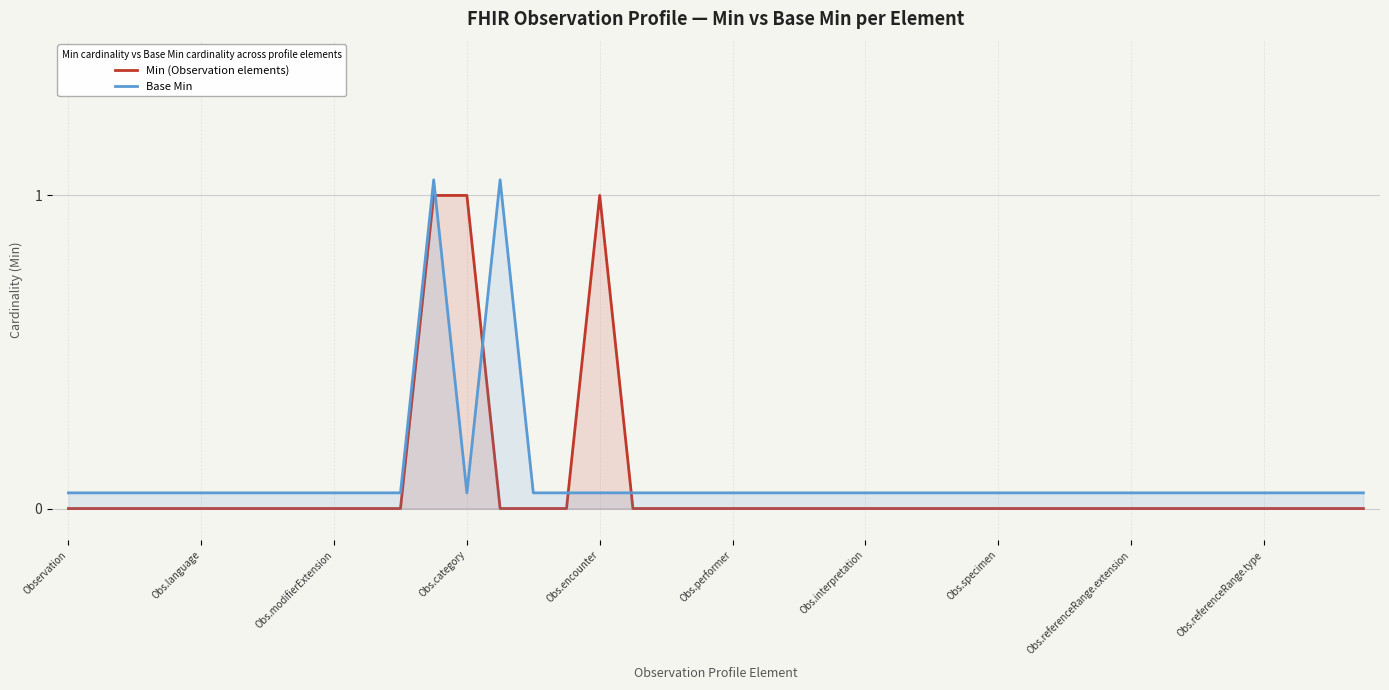

List the series in order of their peak value, highest first.

Base Min, Min (Observation elements)